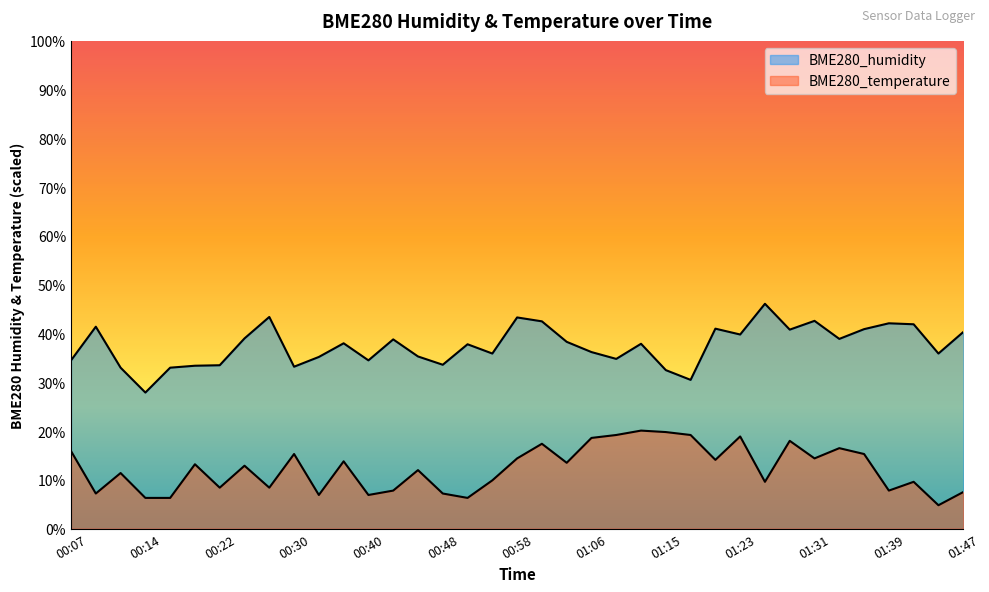

Which series has the largest total across all categories?

BME280_humidity